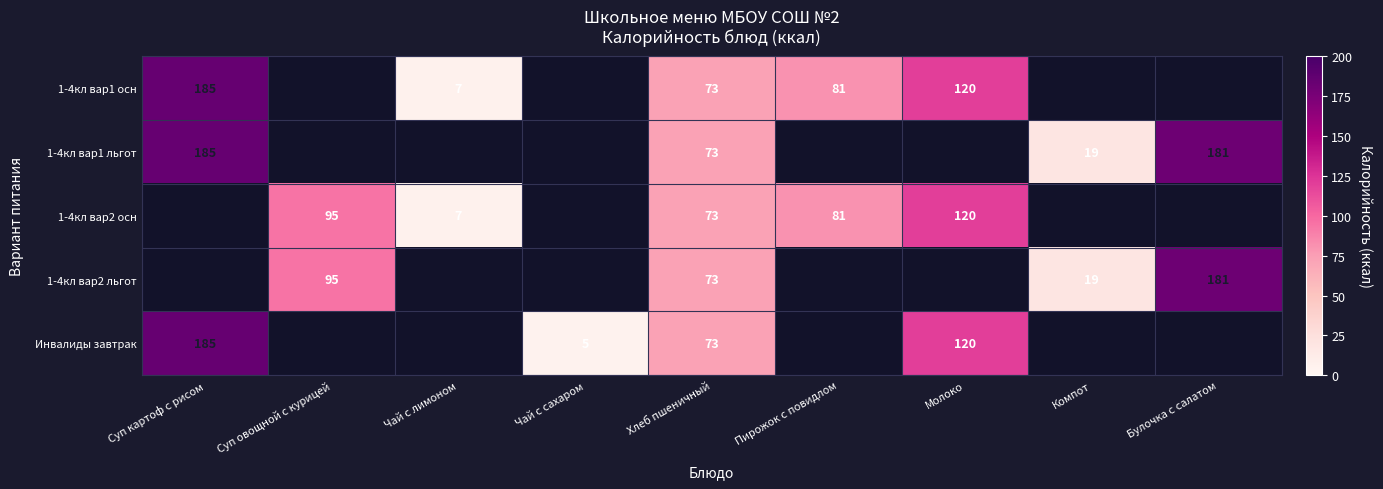

What is the difference between the 1-4кл вар2 осн values at Хлеб пшеничный and Чай с лимоном?

66